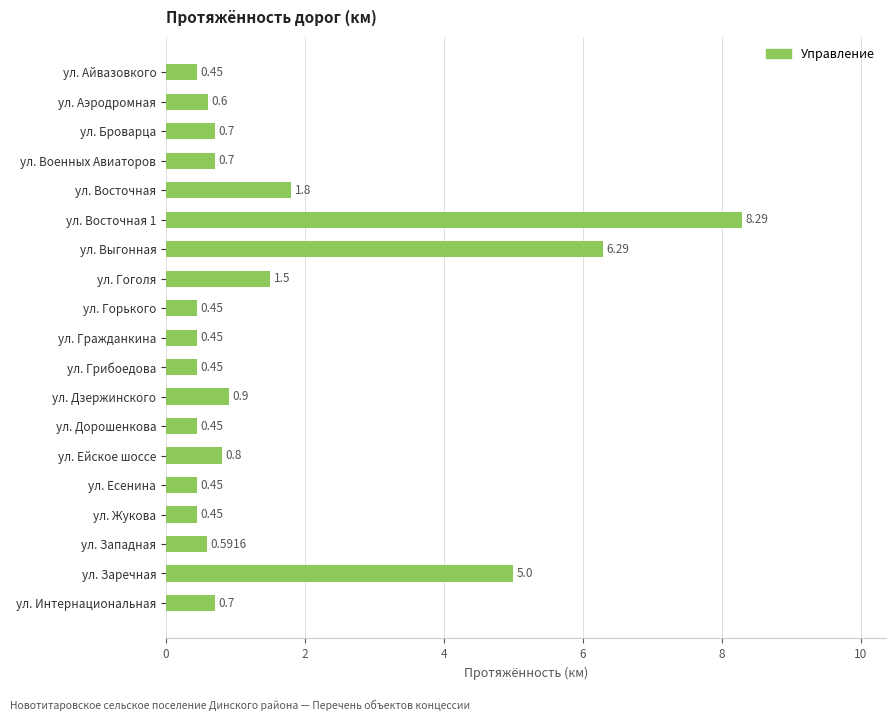

At which label is the value closest to 4?

ул. Заречная